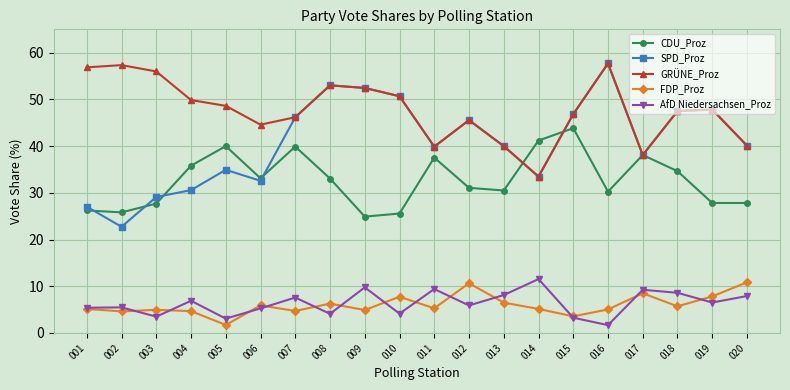

What is the total value across all series at 006?

121.4